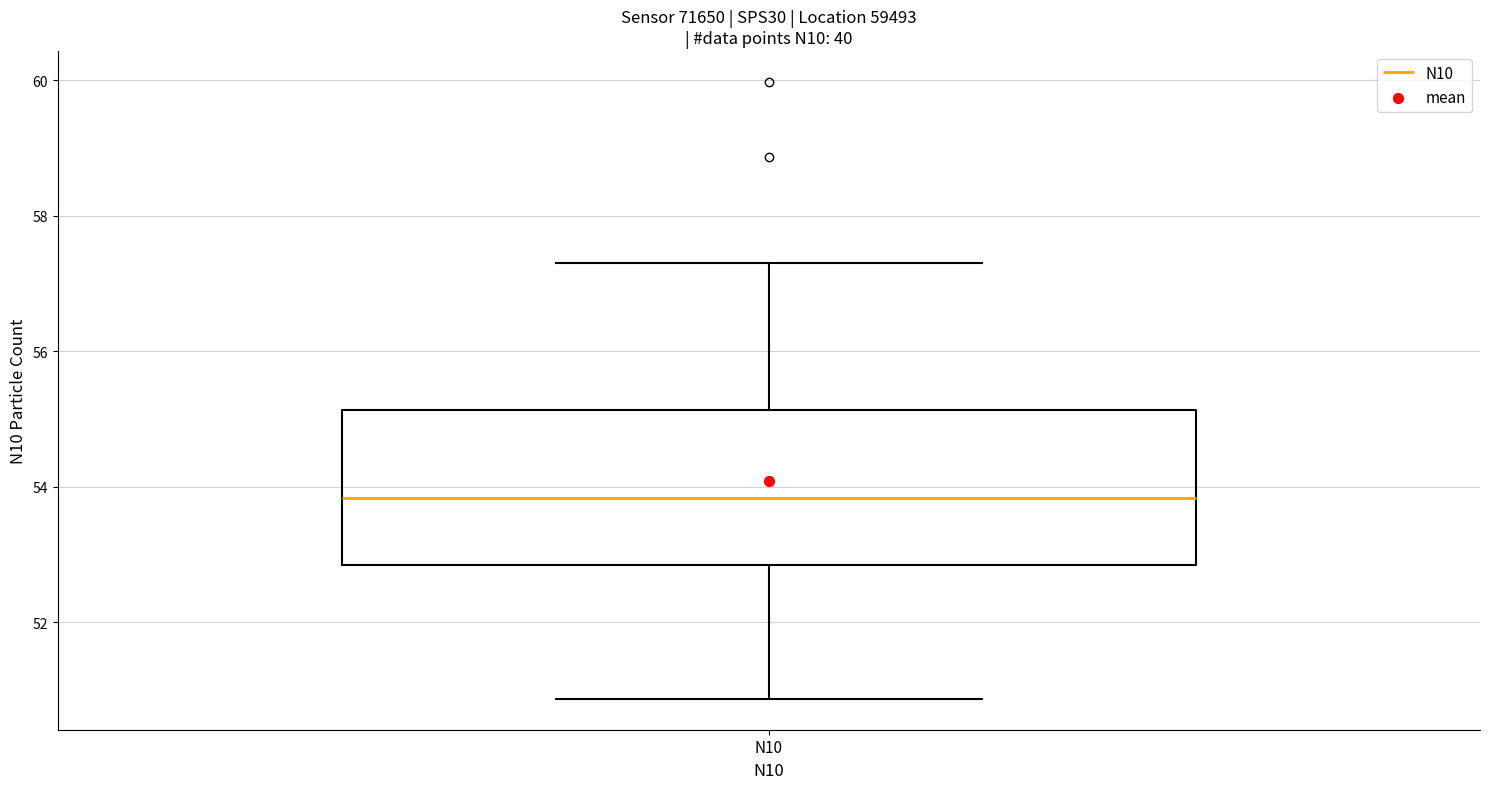

Read this box plot against the y-axis: the position of the median line, the range covered by the box, and the ends of both whiskers. The values are not printed on the chart, so give them approximately, as read against the axis.

median 53.8, box 52.8 to 55.2, whiskers 50.8 to 57.4